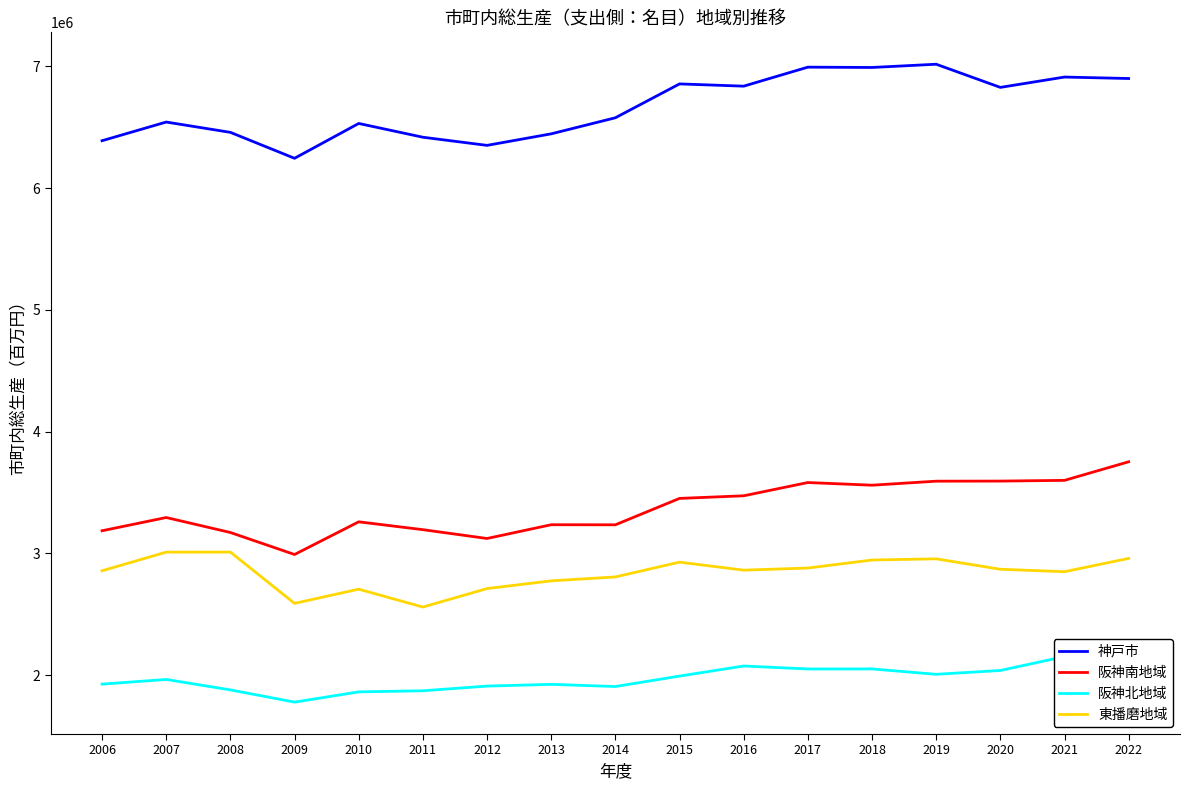

Where is the first local maximum for 阪神南地域?

2007